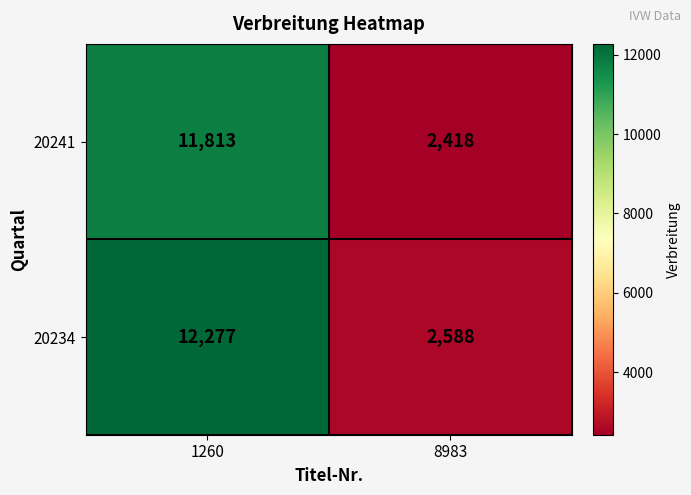

How many distinct data groups are displayed?

2